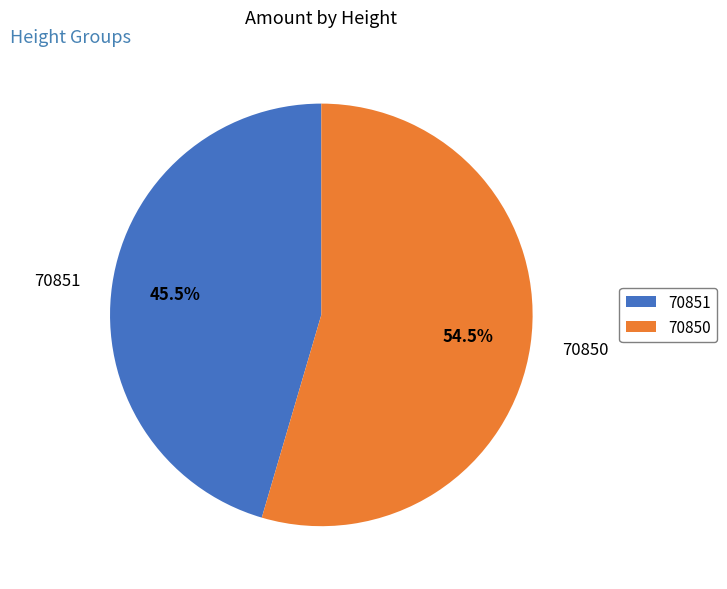

Rank the categories by value from highest to lowest.

70850, 70851